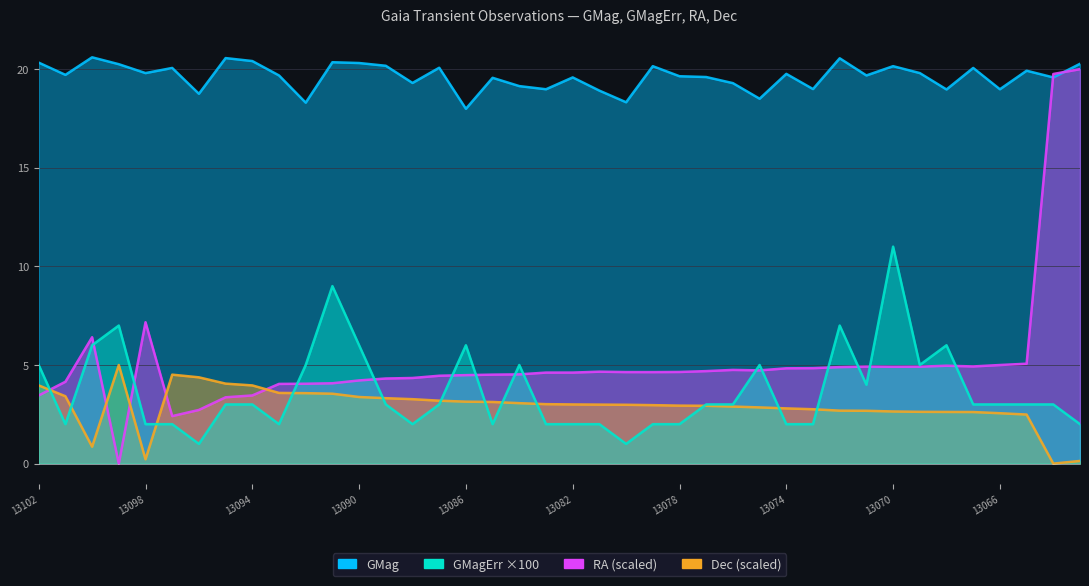

What is the total value across all series at 13071?

31.3